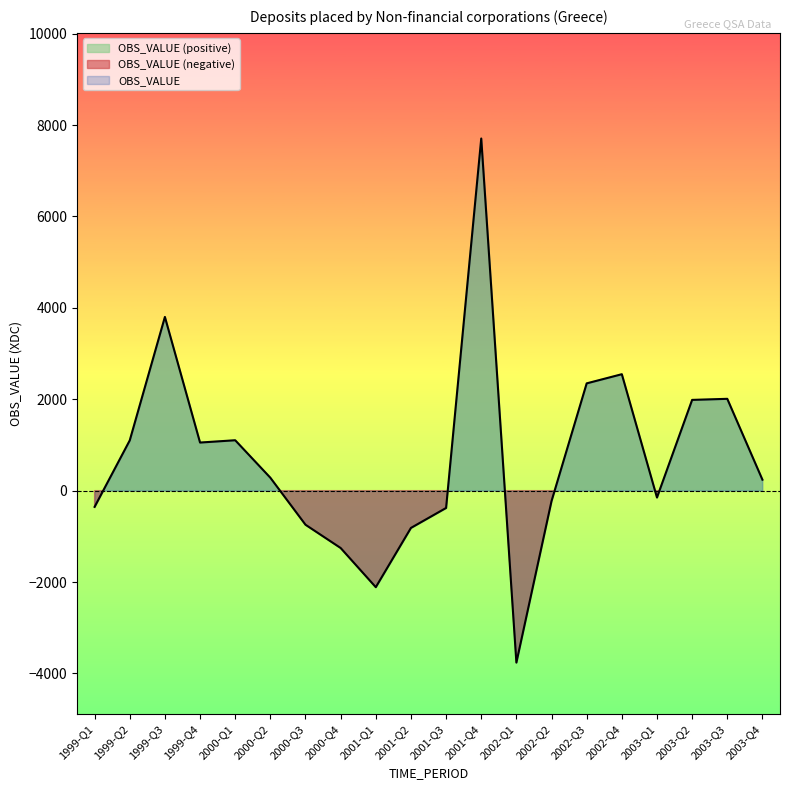

What is the minimum value shown in the chart?

-3762.8